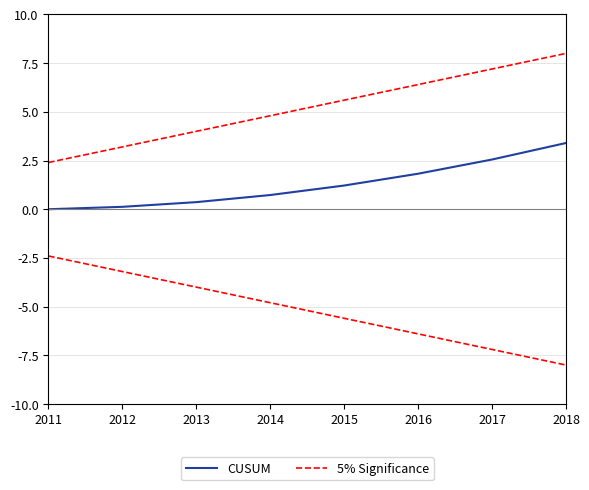

At how many categories does at least one series exceed 6?

3